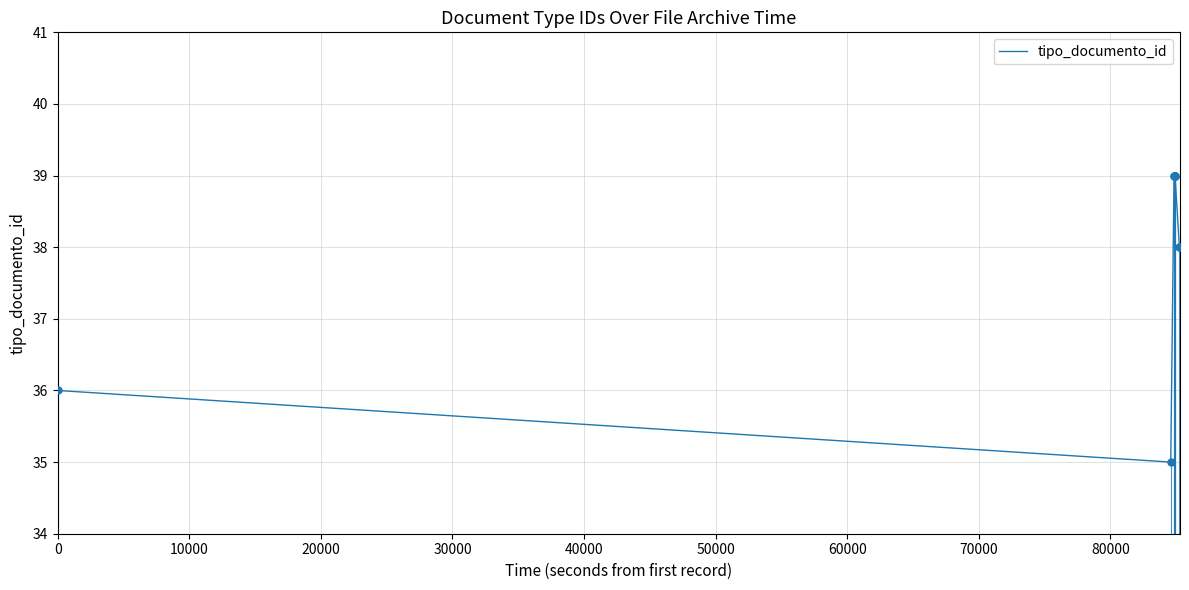

How many values are between 38 and 39?

8